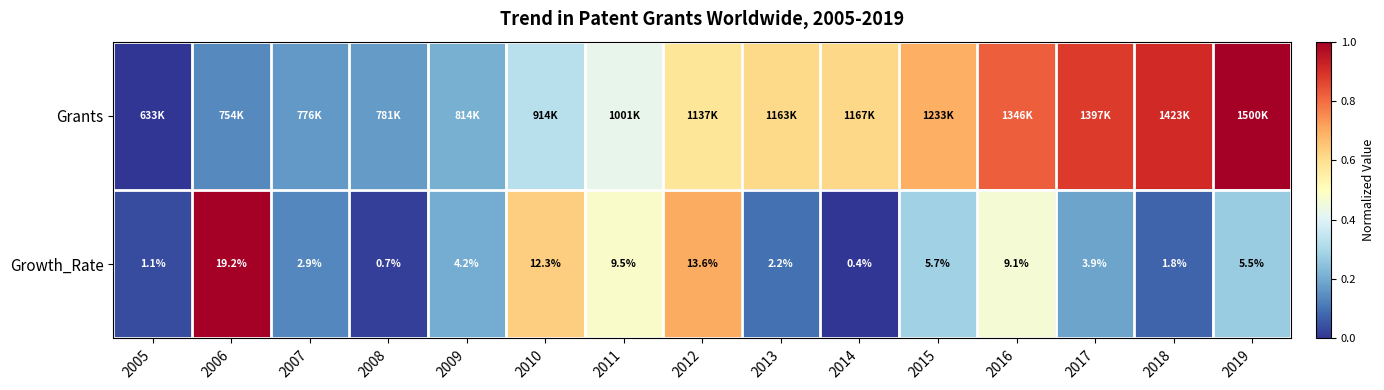

At 2018, list the series in order from smallest to largest.

Growth_Rate, Grants